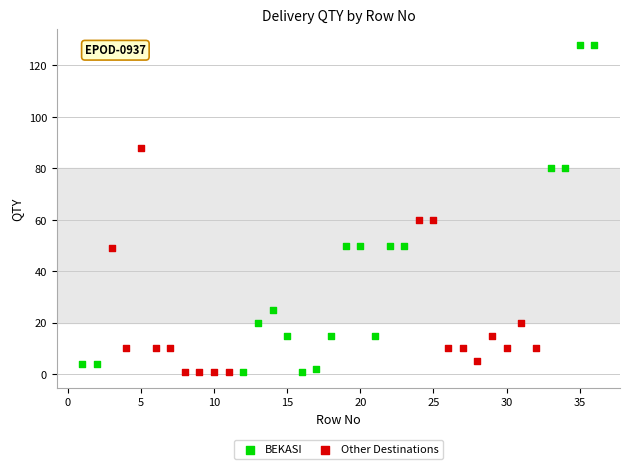

What are all the series names shown in the legend?

BEKASI, Other Destinations